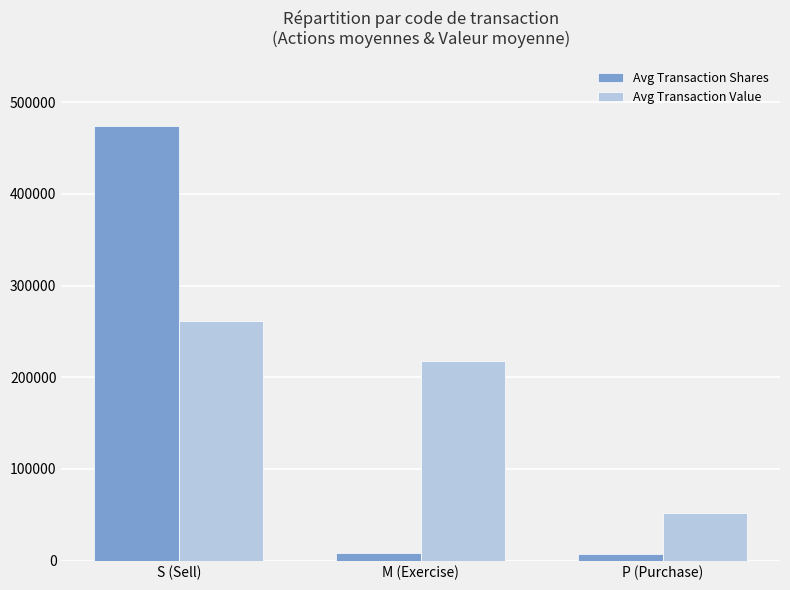

What is the spread (max minus min) of values at S (Sell)?

212627